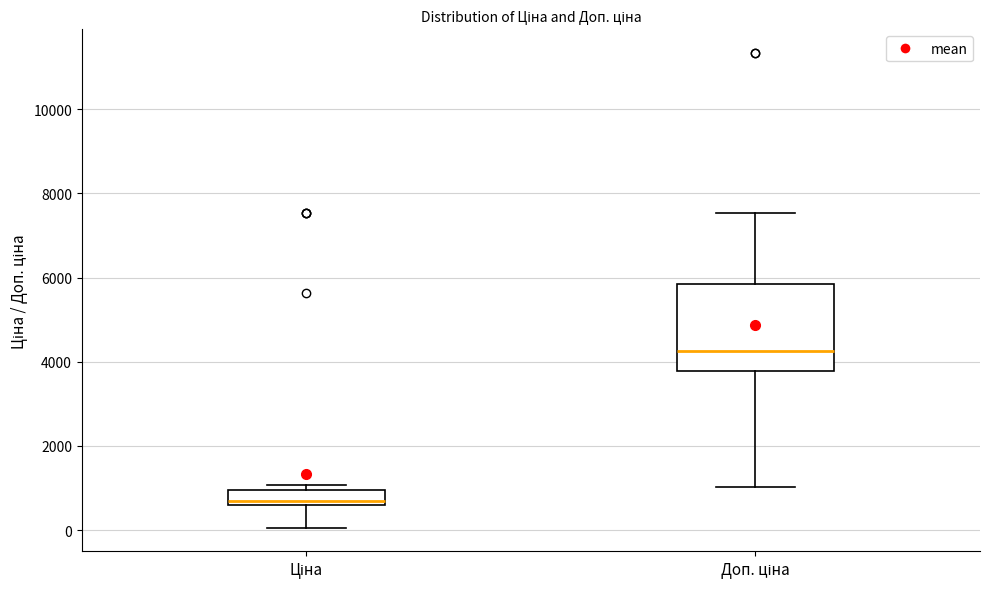

Reading left to right, transcribe this box plot: for each box, give where its median line is, the range the box spans, and where its two whiskers end, as read against the y-axis. The values are not printed on the chart, so give them approximately, as read against the axis.

Ціна: median 600 (just above the box's lower edge), box 600 to 1000, whiskers 0 to 1000 (just above the box's upper edge)
Доп. ціна: median 4200, box 3800 to 5800, whiskers 1000 to 7600